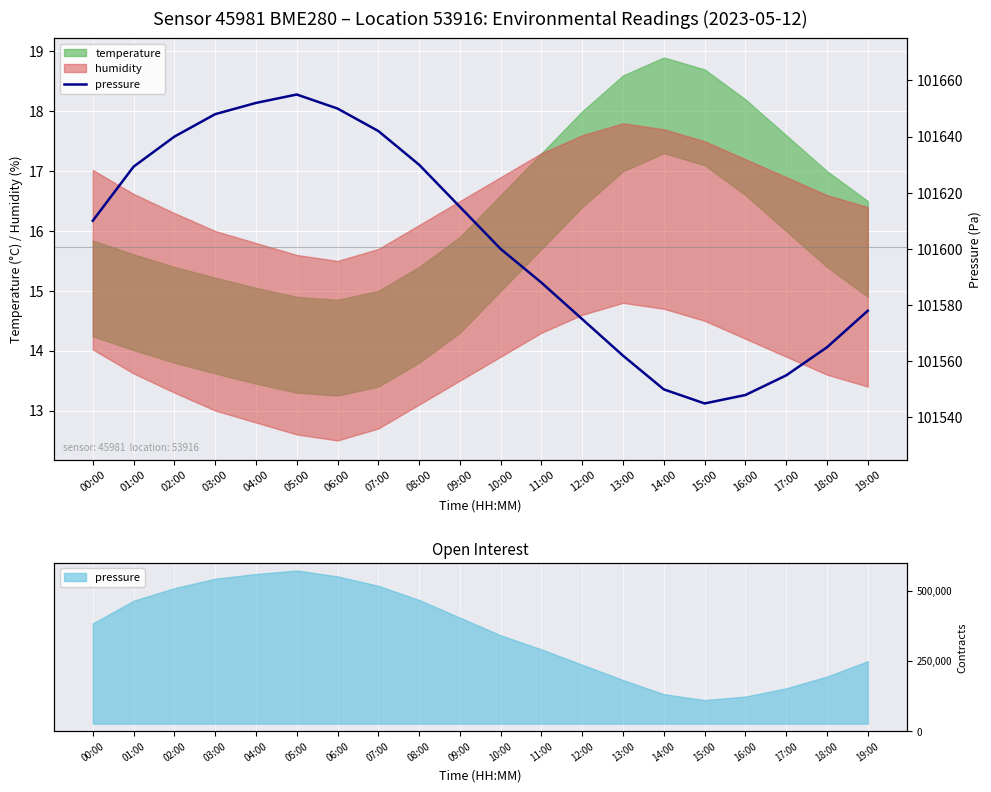

The chart shows a value of 101615.0 at 09:00. True or false?

True